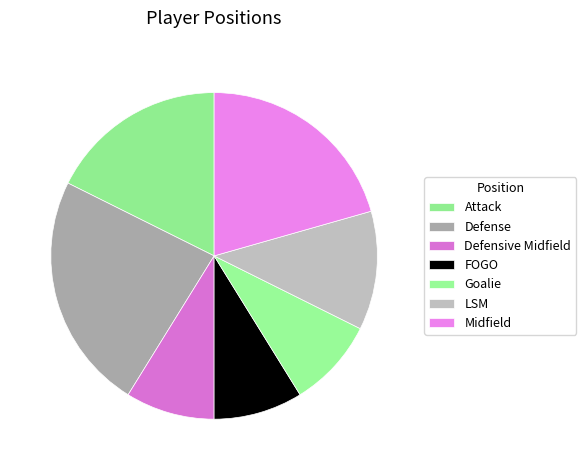

How many segments does this pie chart have?

7